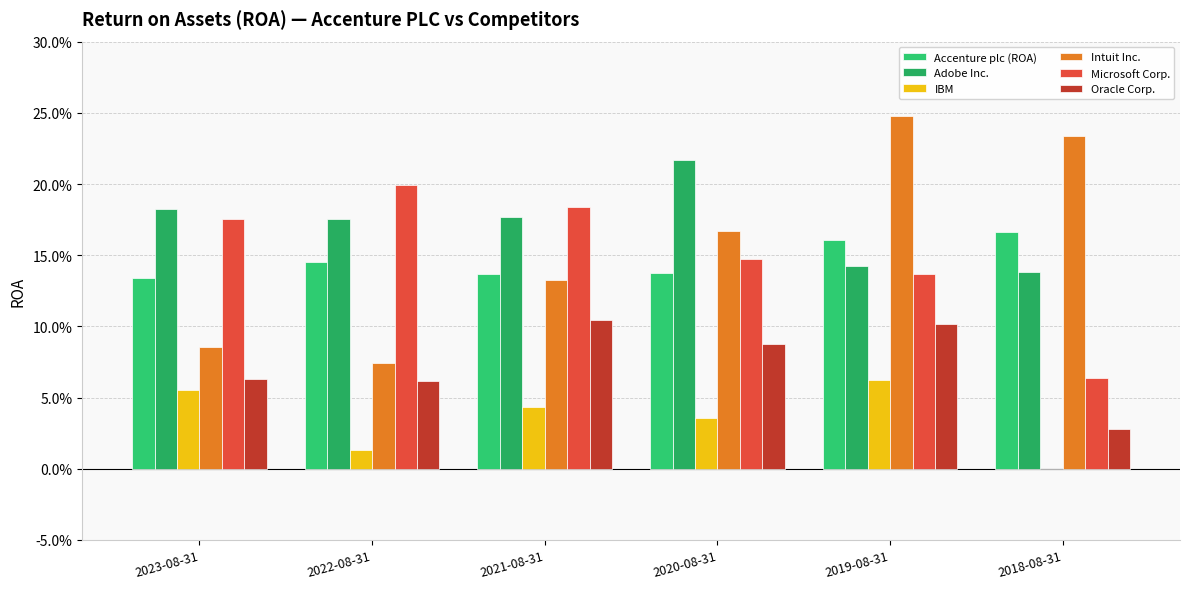

Which category has the highest value in the Adobe Inc. series?

2020-08-31